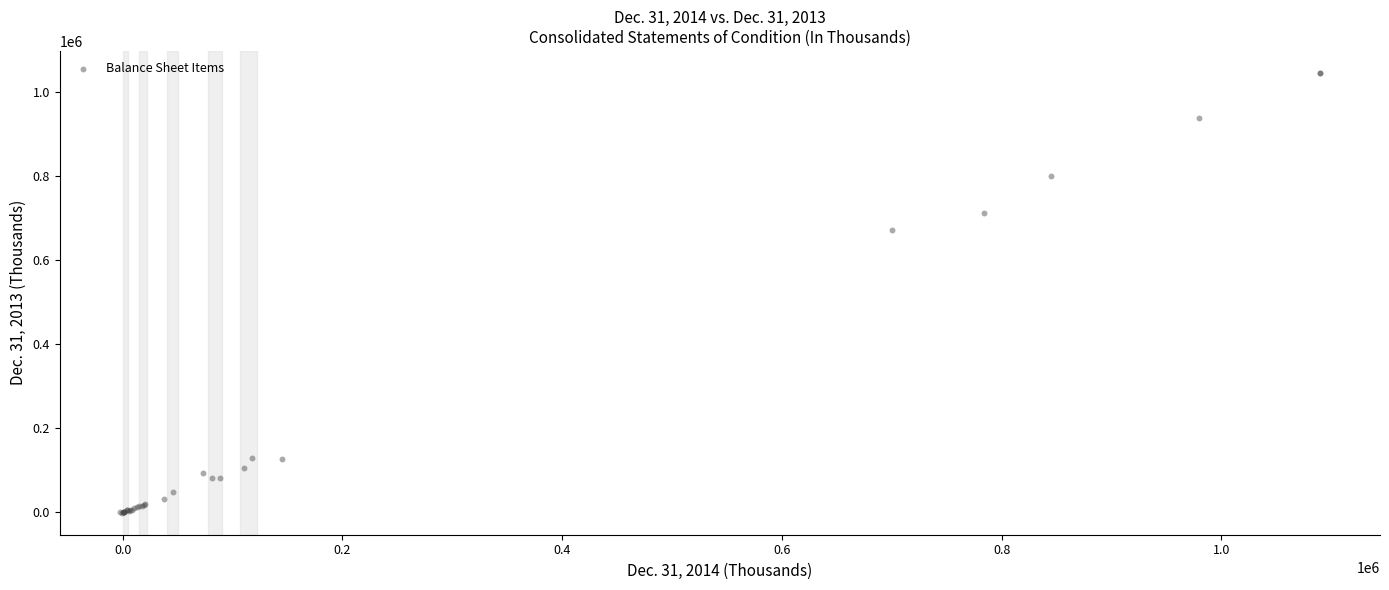

What Y value in the scatter plot is closest to 522659?

672632